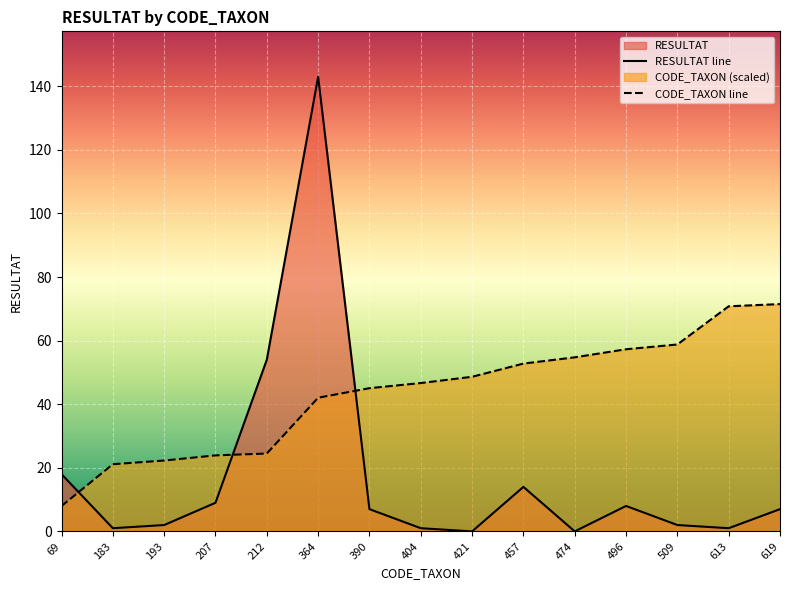

How many lines are shown in the chart?

2